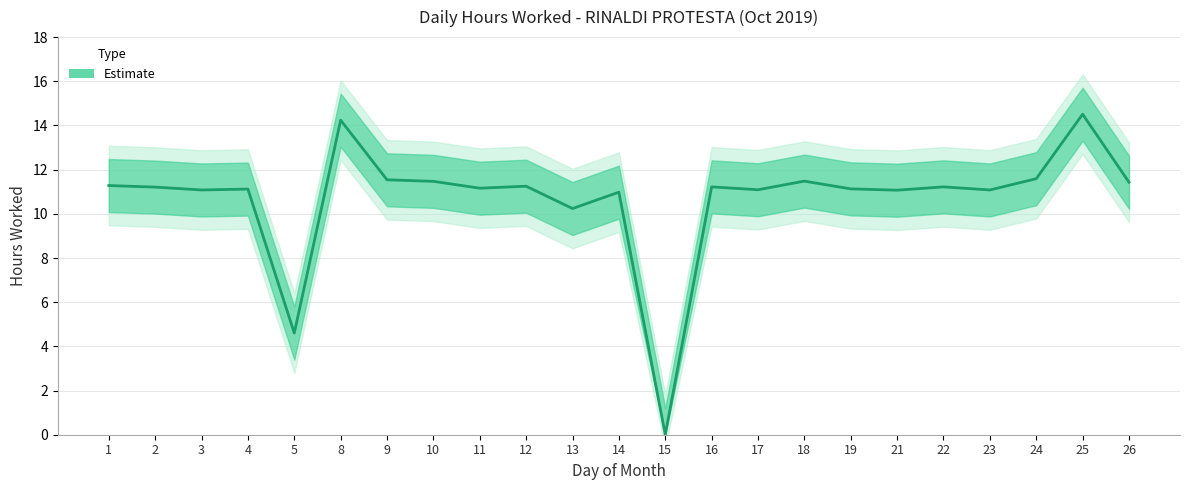

Count the number of values greater than 11.

19